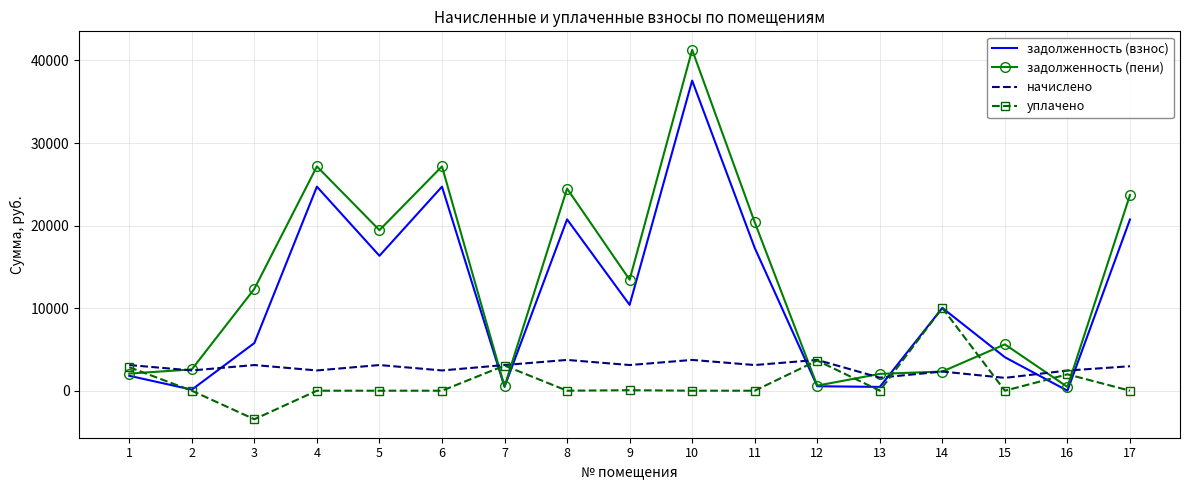

True or false: уплачено and задолженность (пени) intersect in this chart.

True